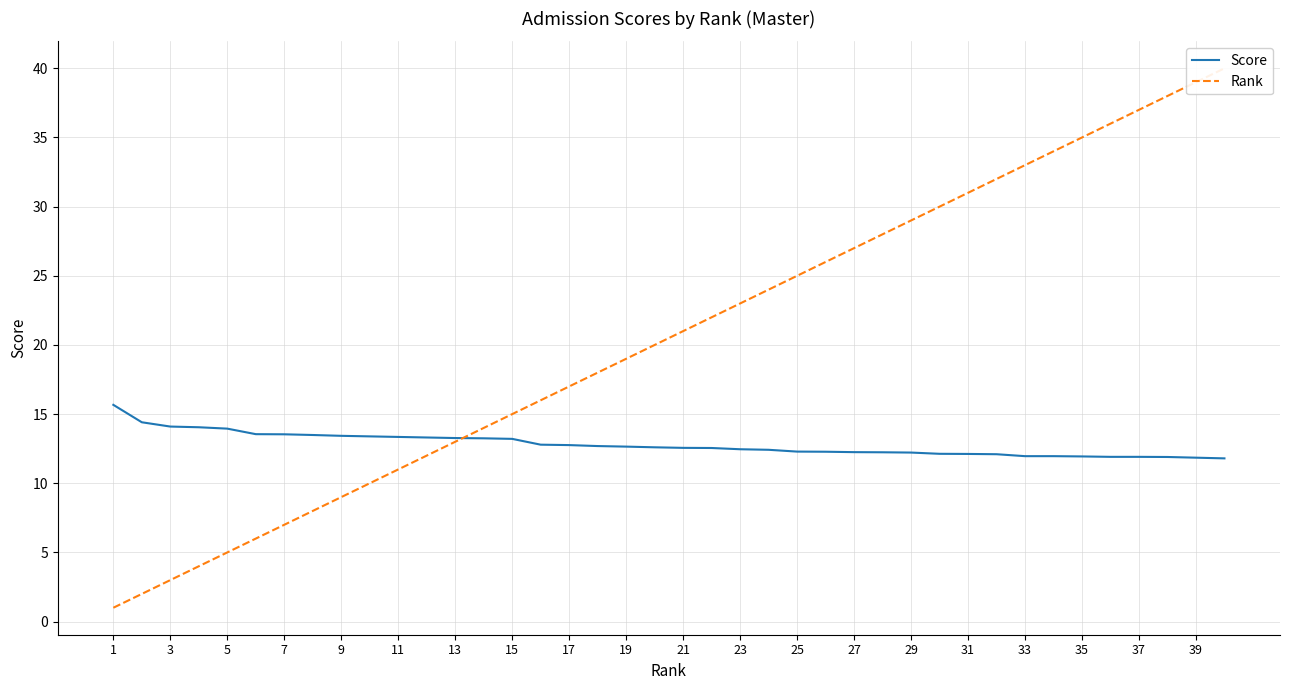

What is the average value of the Score series?

12.8